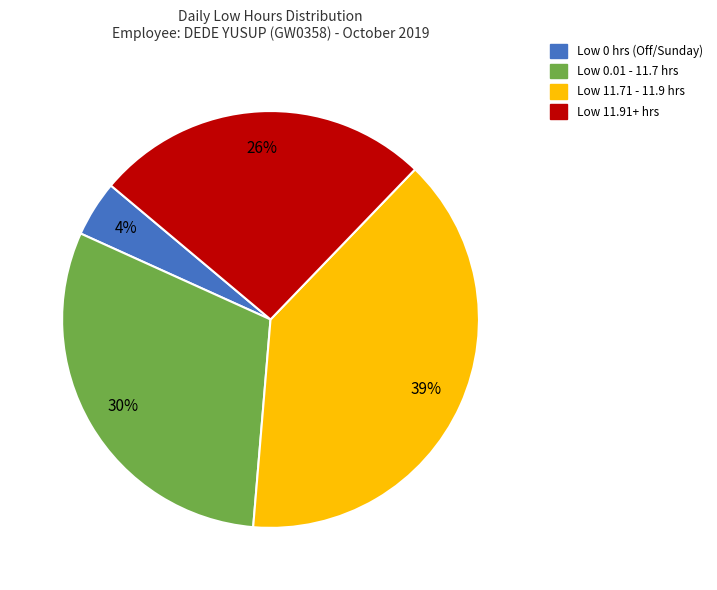

Is there a majority slice in this chart?

No